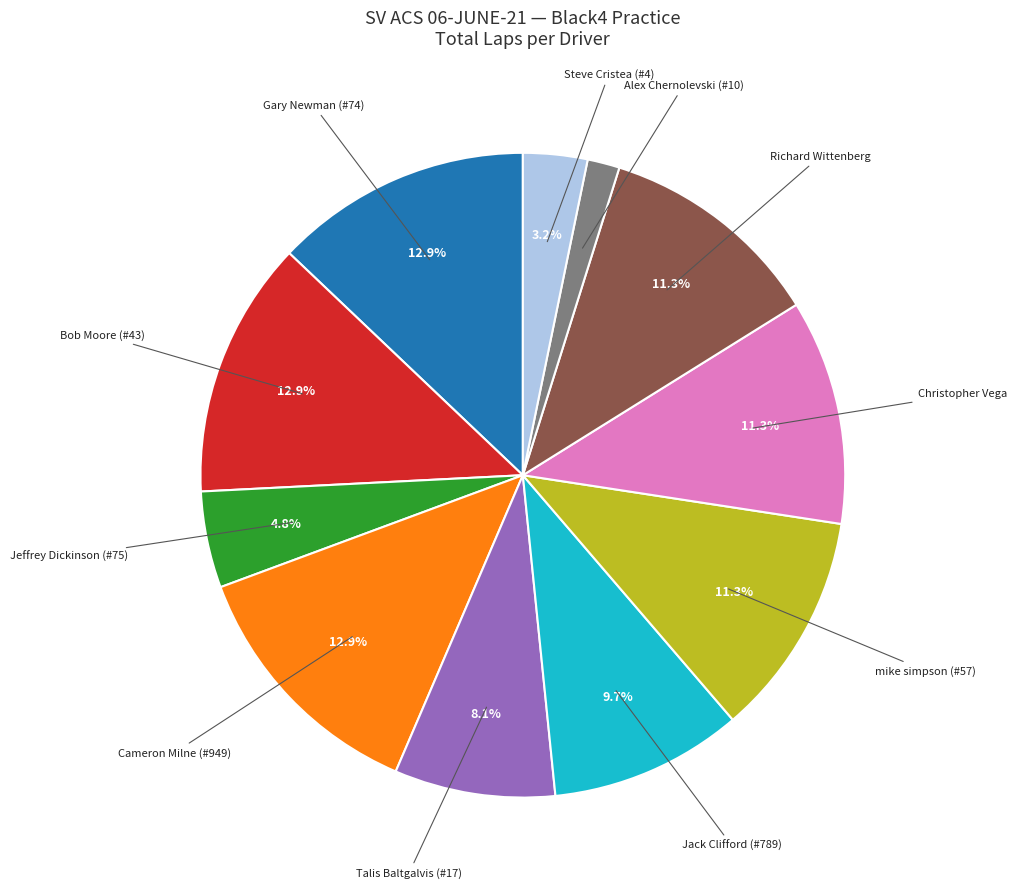

Approximately how many times larger is the value at Gary Newman (#74) compared to Richard Wittenberg?

1.1